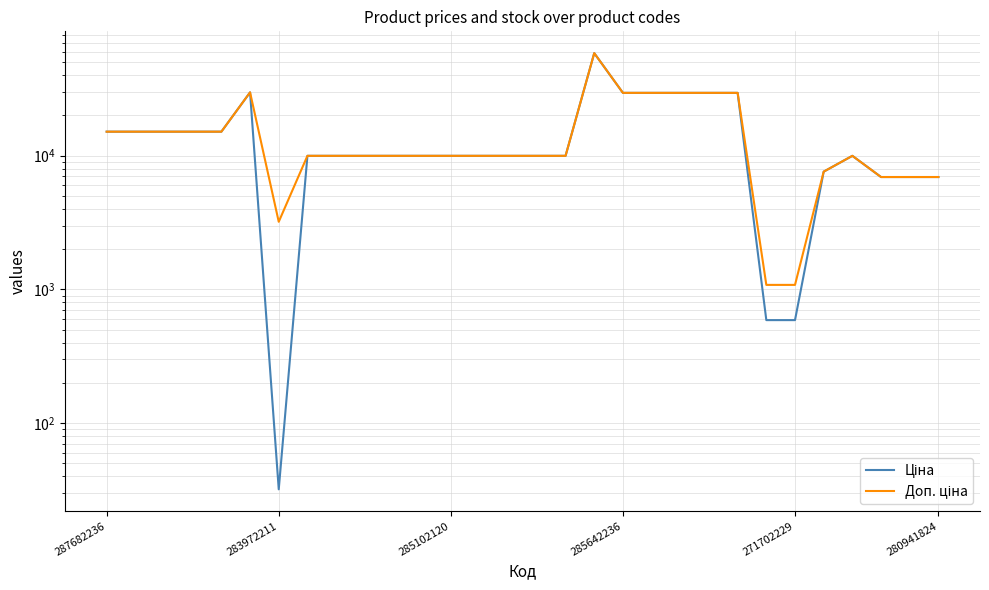

What is the sum of the Ціна values at 11 and 7?

19950.0